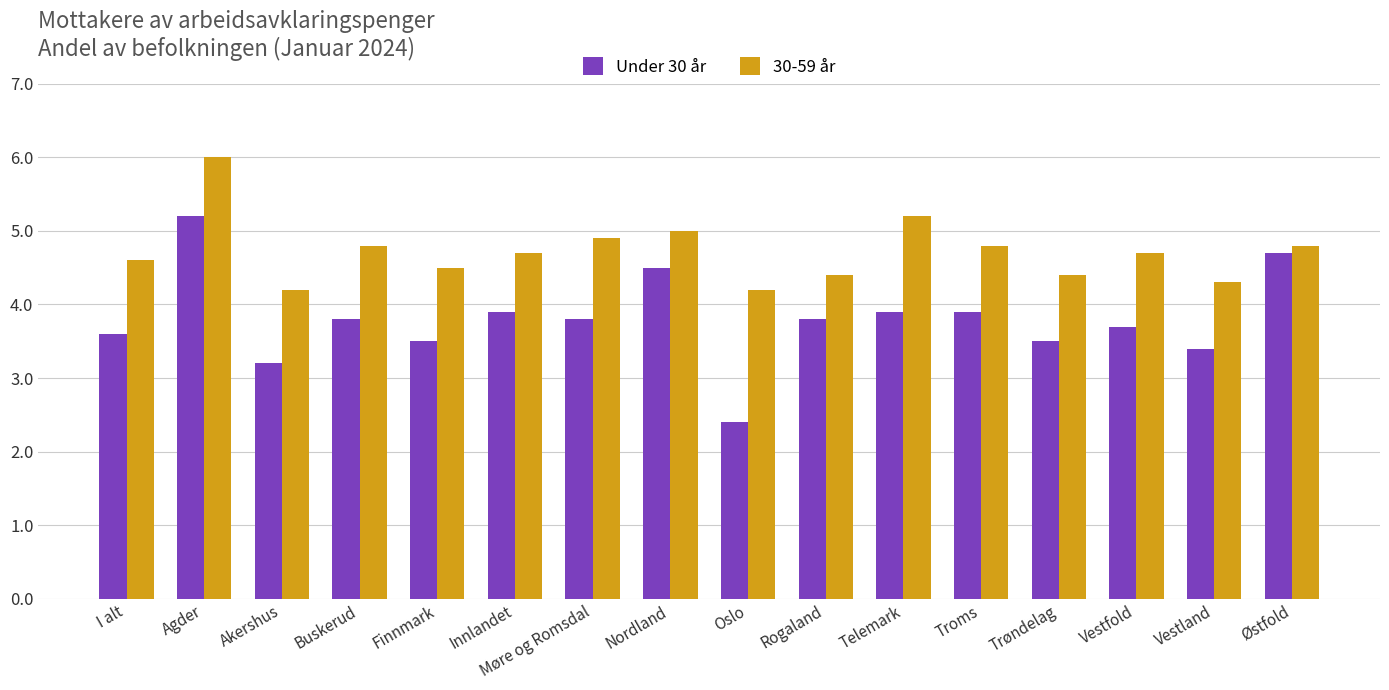

List the series in order of their overall mean, lowest first.

Under 30 år, 30-59 år